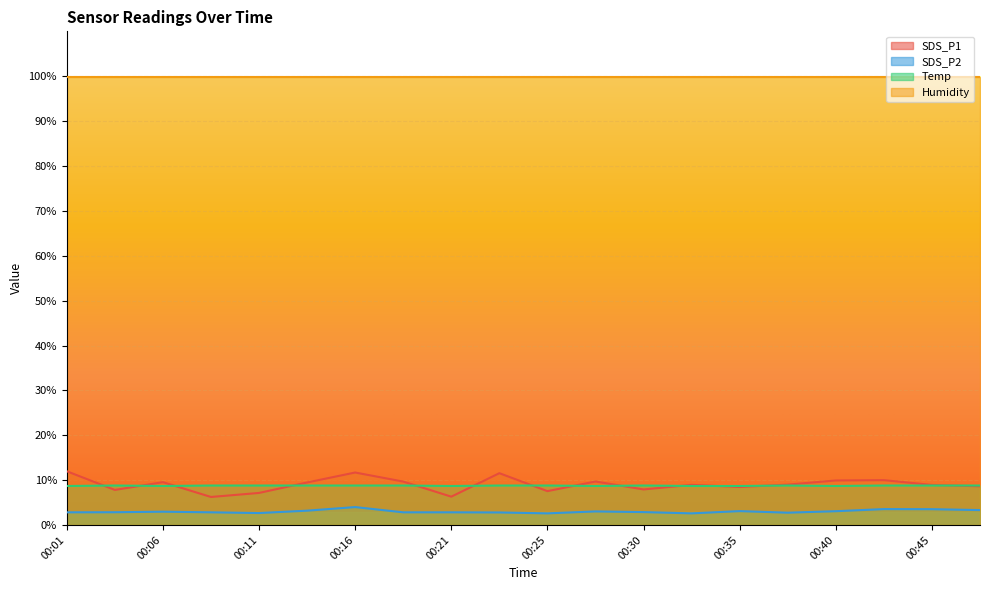

Rank the series by their maximum value, from lowest to highest.

SDS_P2, Temp, SDS_P1, Humidity